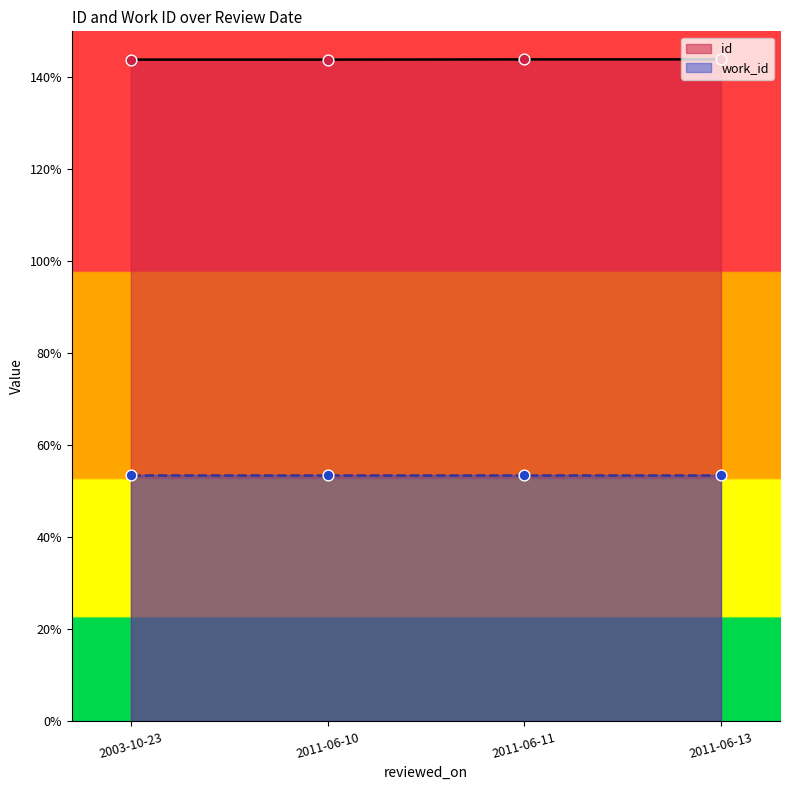

Which series has the largest total across all categories?

id